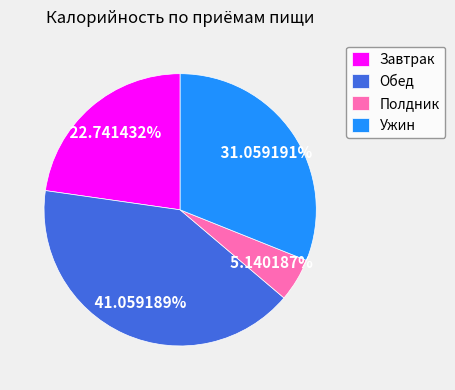

What is the largest slice in the pie chart?

Обед